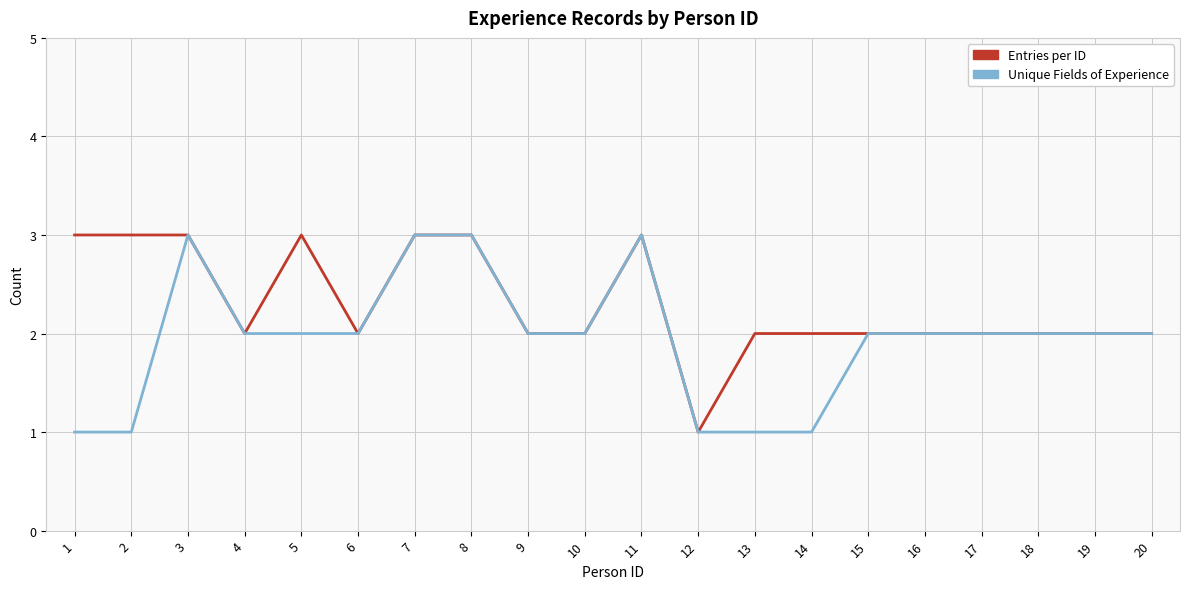

What is the difference between the second highest and second lowest values in the Unique Fields of Experience series?

2